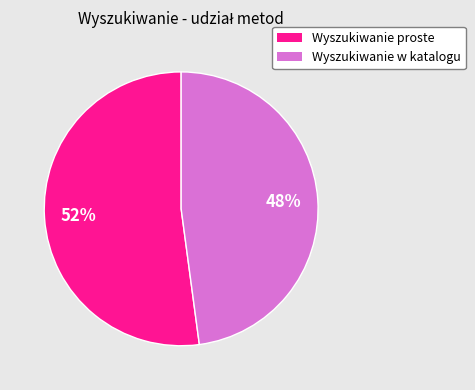

What is the largest slice in the pie chart?

Wyszukiwanie proste